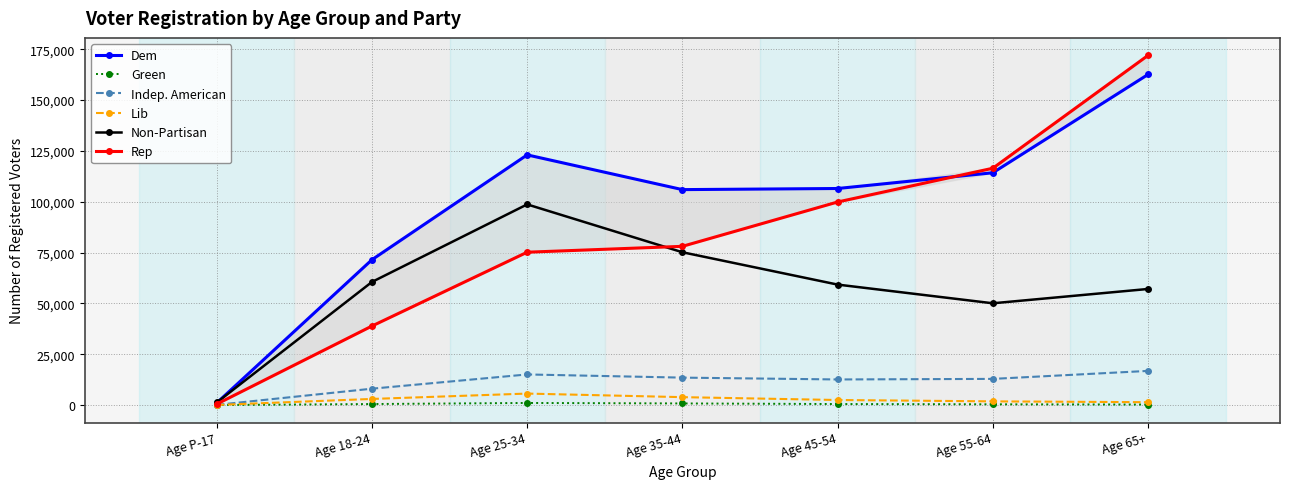

How many categories are shown in the chart?

7